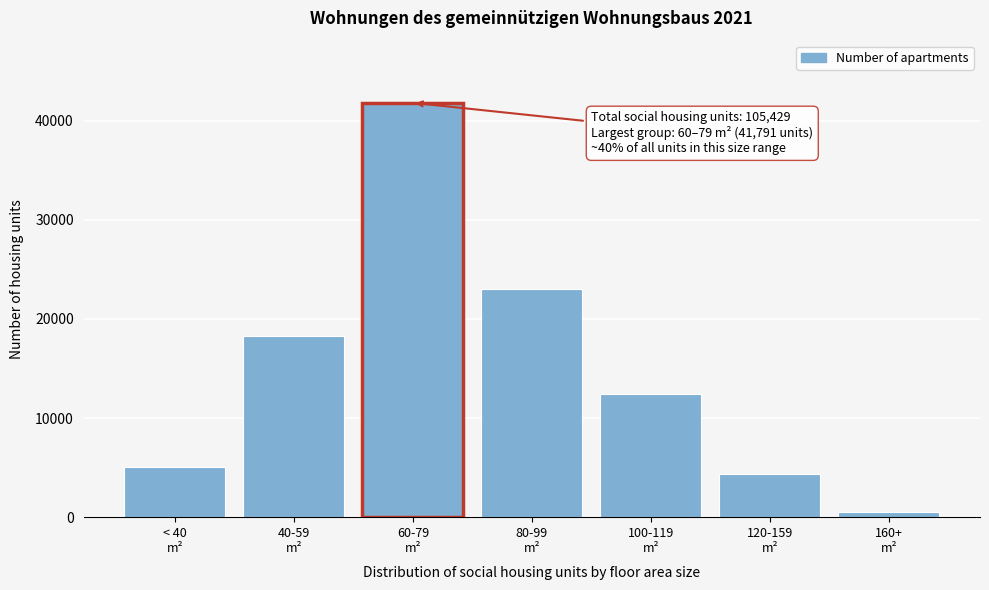

Reading left to right, transcribe all the data shown in this chart.

5097	18282	41791	22964	12405	4348	542